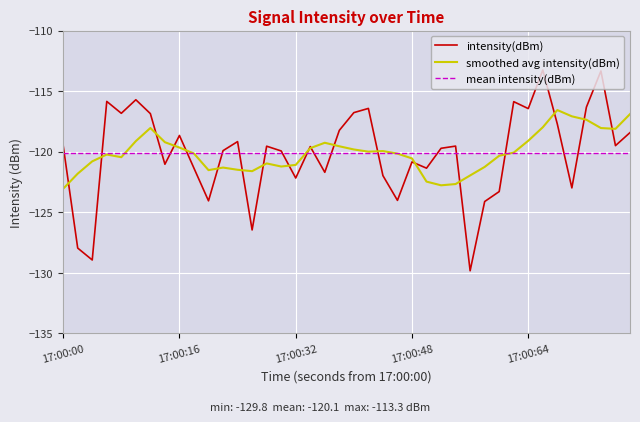

What is the maximum value for intensity(dBm)?

-113.3